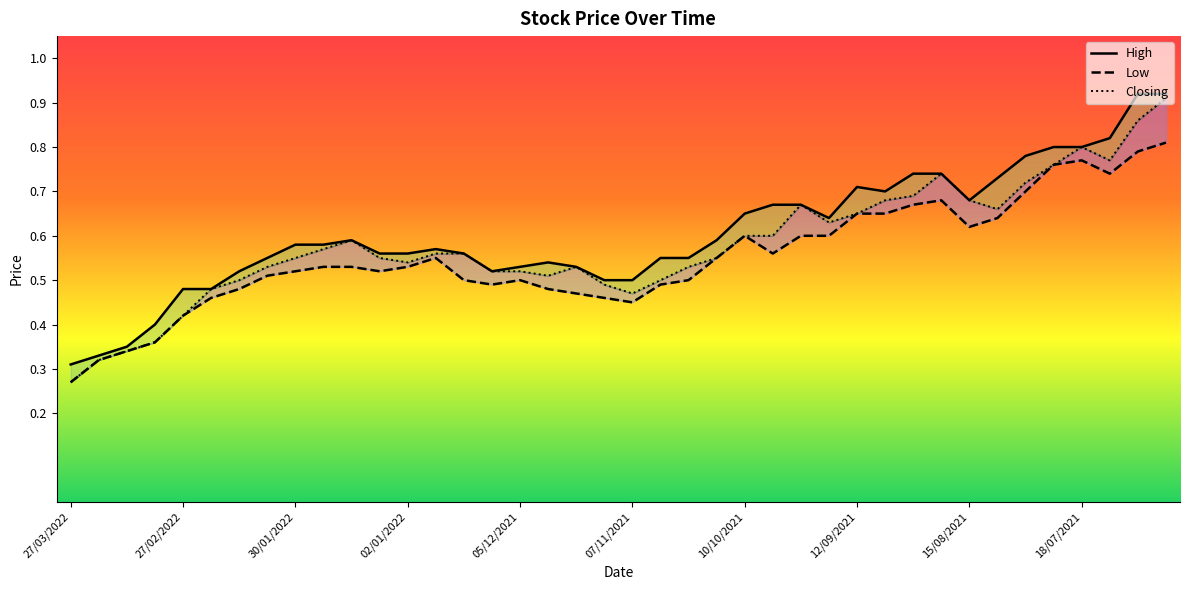

Rank the series by their average value, from lowest to highest.

Low, Closing, High